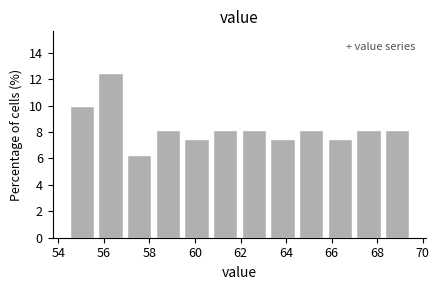

Reading left to right, transcribe this chart: for each bar, give the range it covers on the x-axis and its height. Neither the bar edges nor the heights are printed on the chart, so give them approximately, as read against the axes.

54.4 to 55.6: 10.0
55.6 to 57.0: 12.6
57.0 to 58.2: 6.2
58.2 to 59.4: 8.2
59.4 to 60.6: 7.6
60.6 to 62.0: 8.2
62.0 to 63.2: 8.2
63.2 to 64.4: 7.6
64.4 to 65.8: 8.2
65.8 to 67.0: 7.6
67.0 to 68.2: 8.2
68.2 to 69.6: 8.2